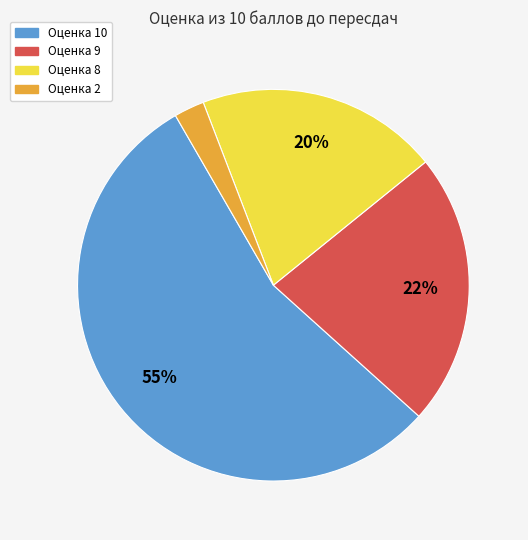

Count the number of slices in the pie.

4